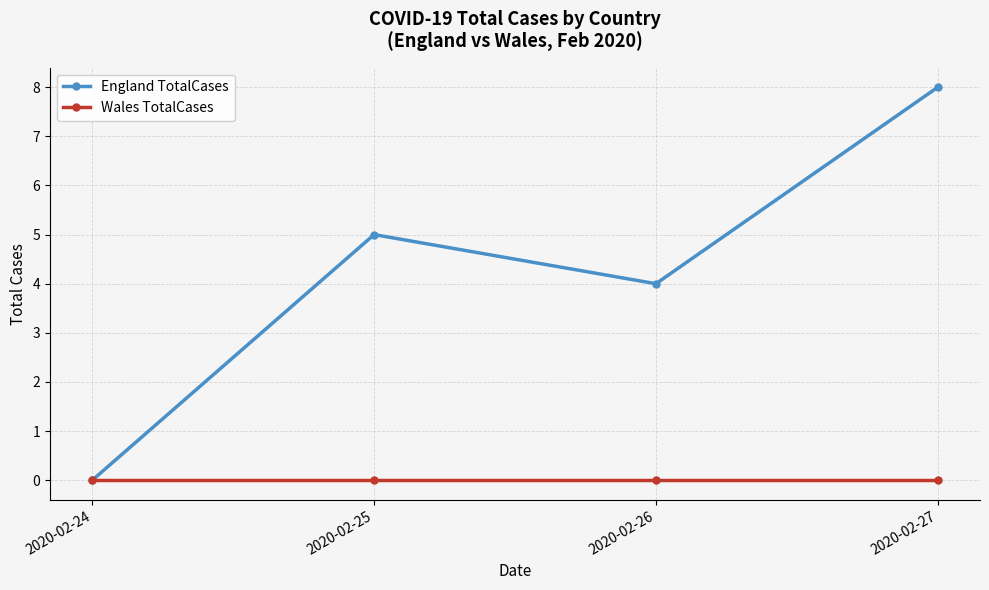

Reading right to left, extract all data points from this chart.

England TotalCases: 8	4	5	0
Wales TotalCases: 0	0	0	0